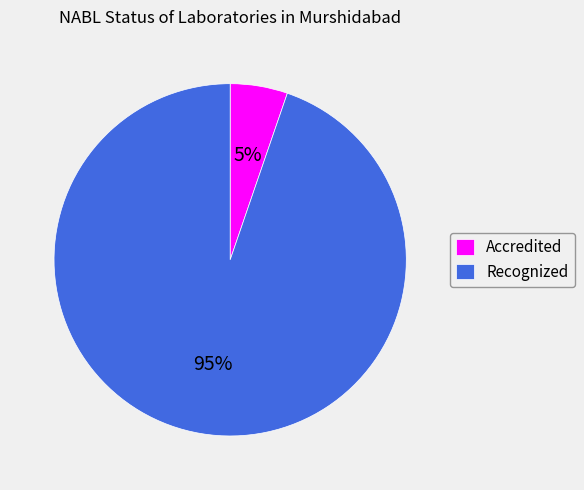

Which has a higher value, Recognized or Accredited?

Recognized